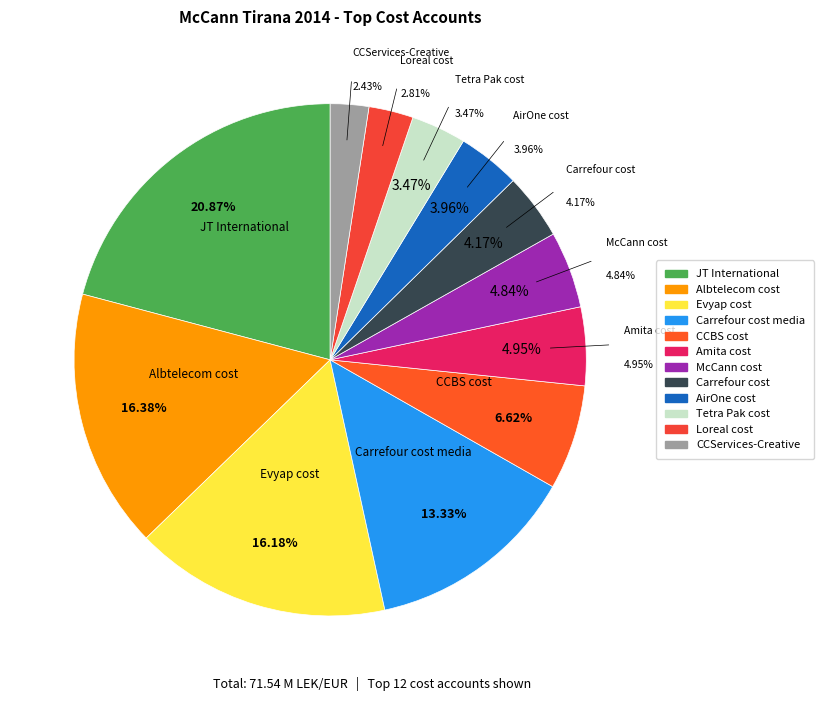

What is the largest slice in the pie chart?

JT International